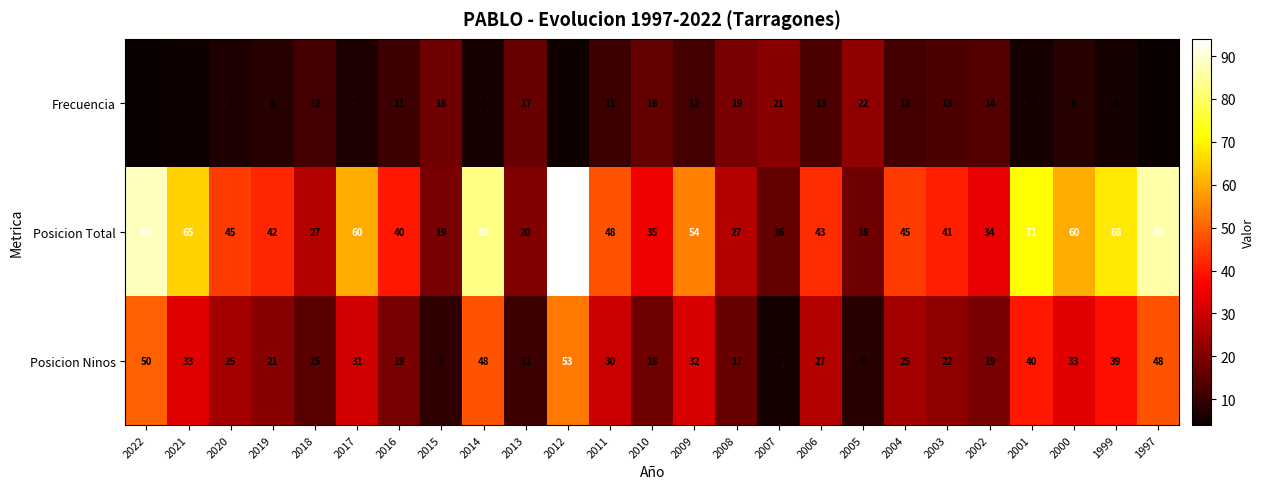

Rank the series at 2008 from lowest to highest value.

Posicion Ninos, Frecuencia, Posicion Total